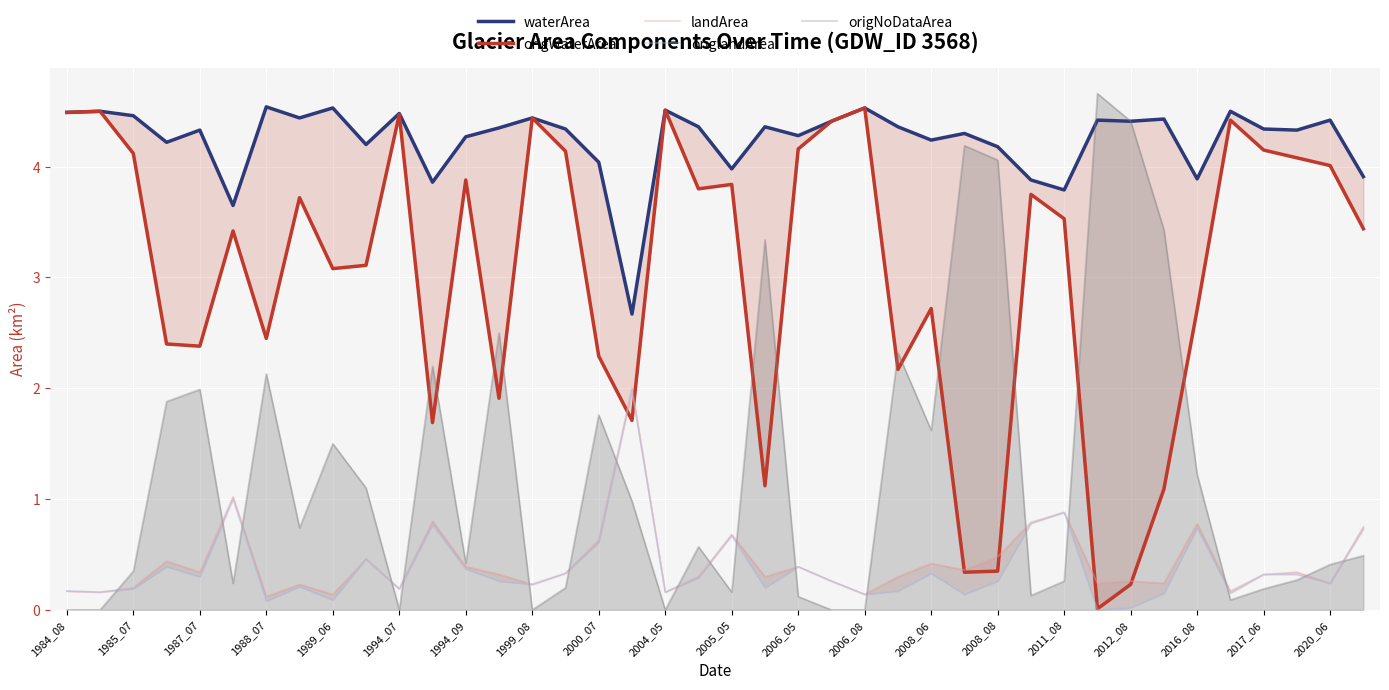

In waterArea, how many points are higher than both neighbors (excluding endpoints)?

14